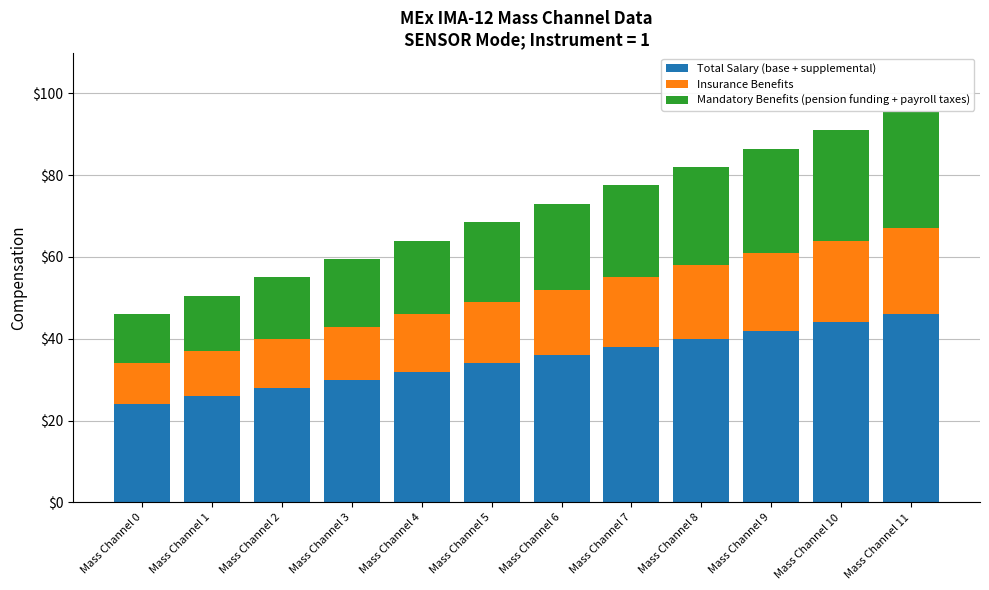

What is the average value of the Total Salary (base + supplemental) series?

35.0